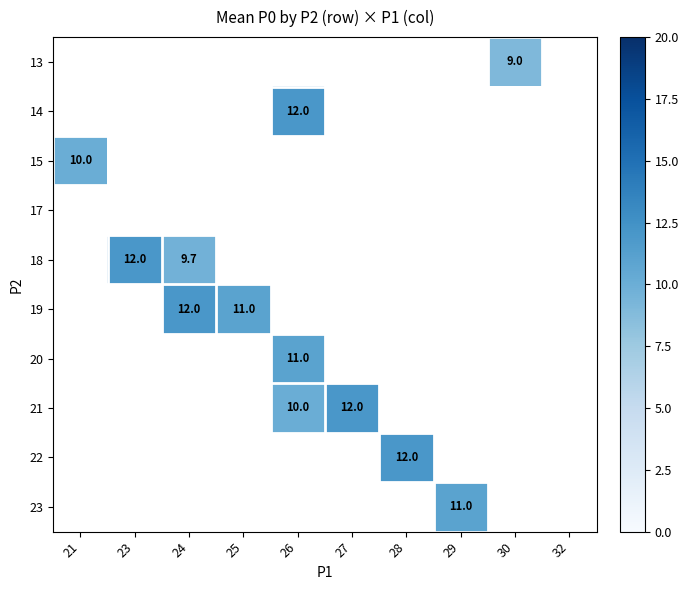

How many values in 14 are above zero?

1